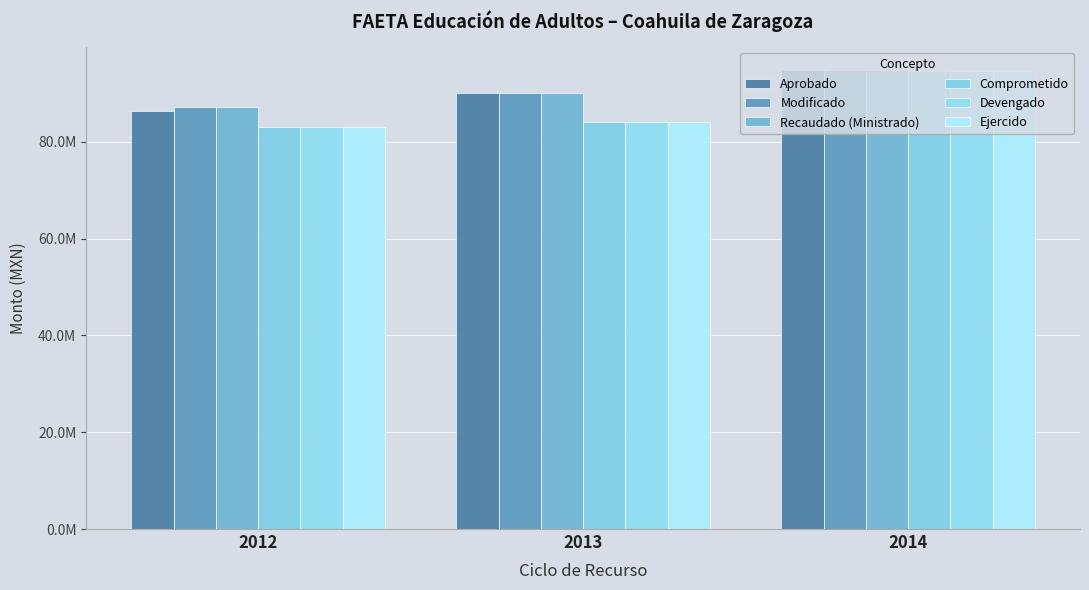

Are the bars grouped side by side (vs. stacked)?

Yes